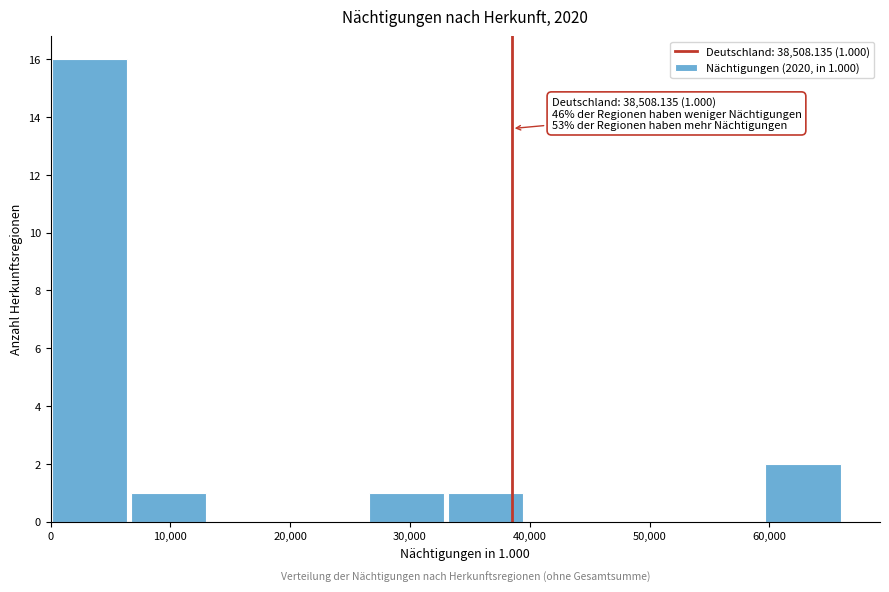

Which range on the x-axis has the tallest bar?

0 to 7000